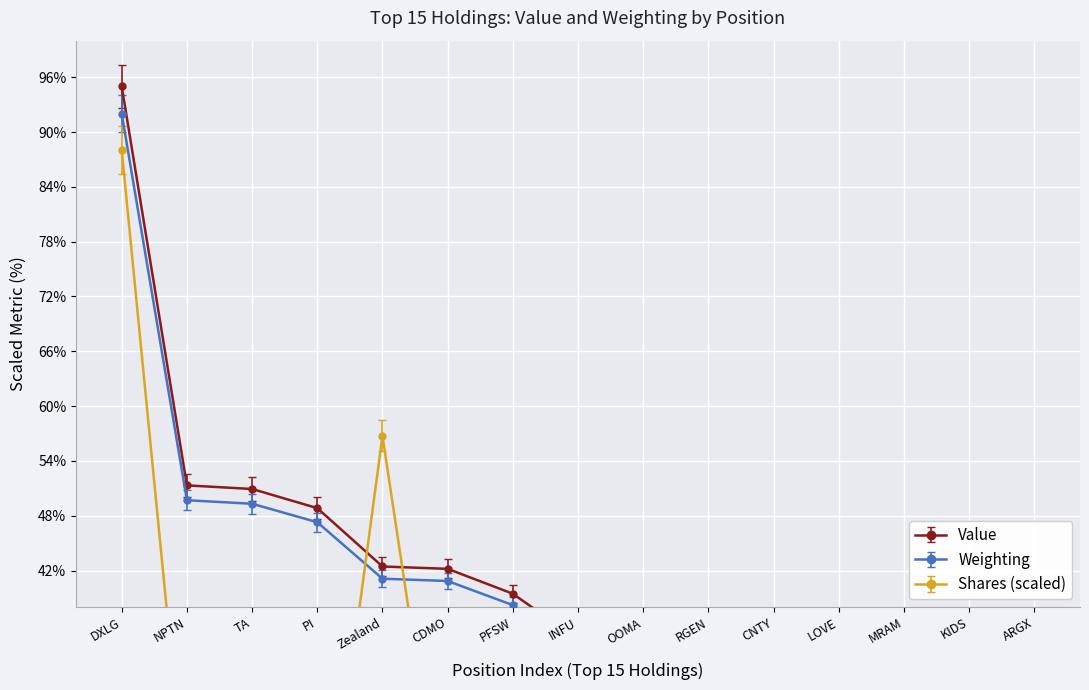

The Value series shows 15.1 at CNTY. True or false?

False